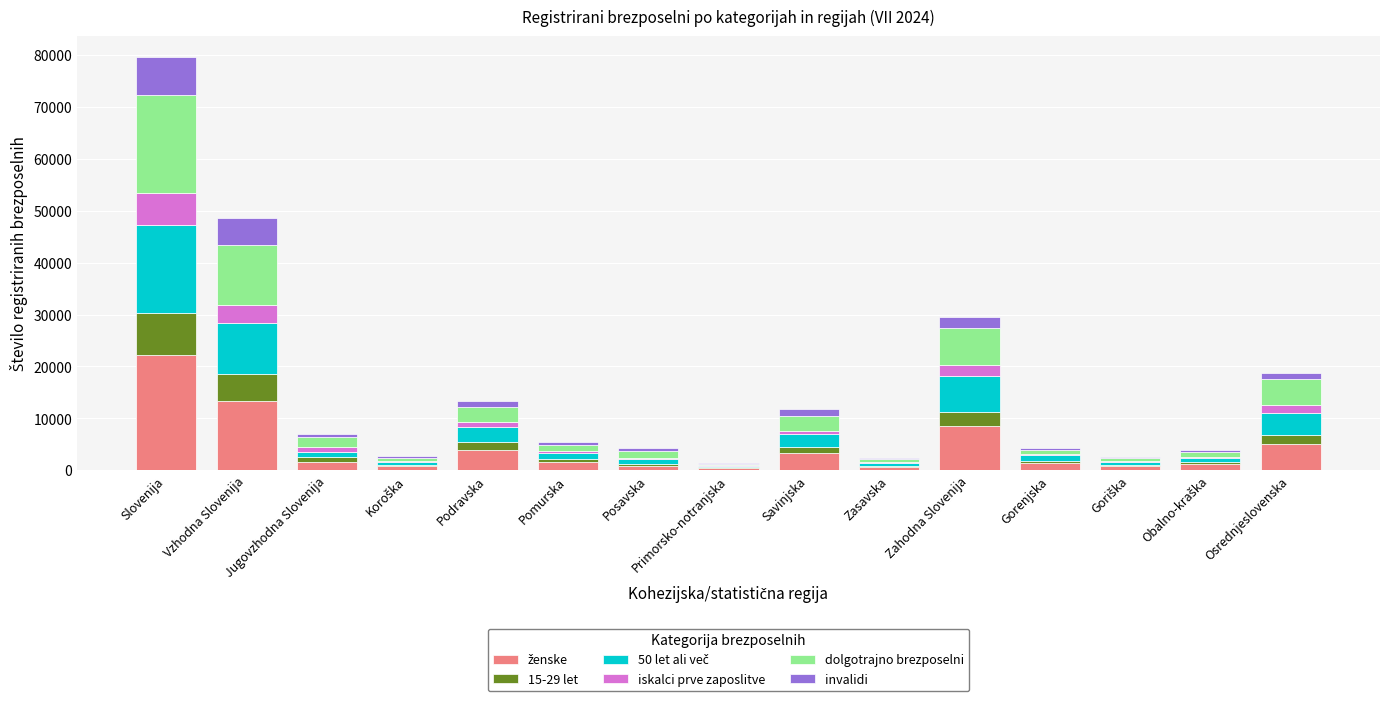

At which category is the sum across all series the highest?

Slovenija